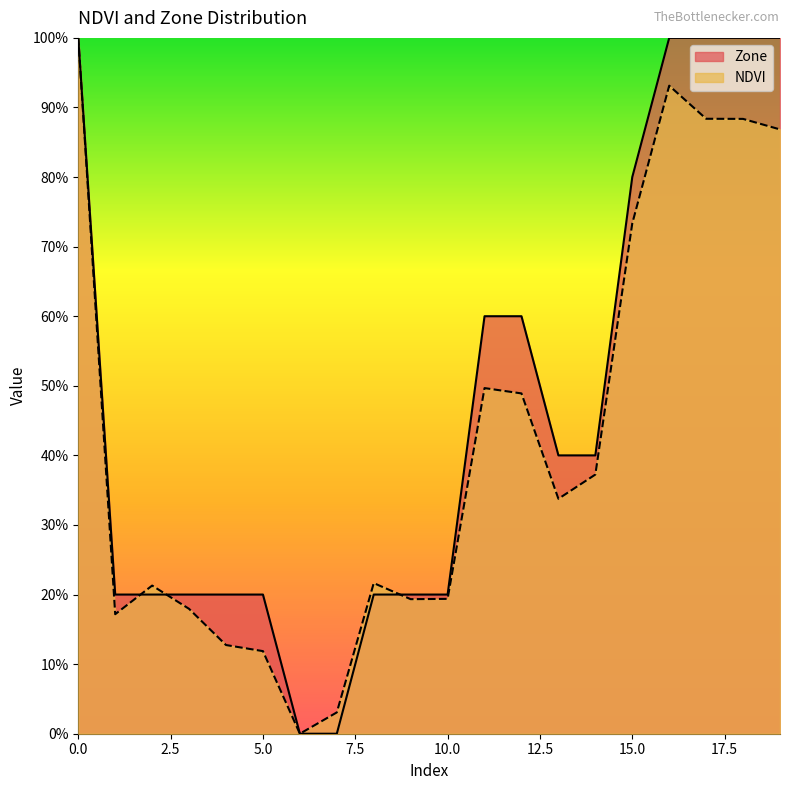

Rank the series by their maximum value, from lowest to highest.

NDVI, Zone